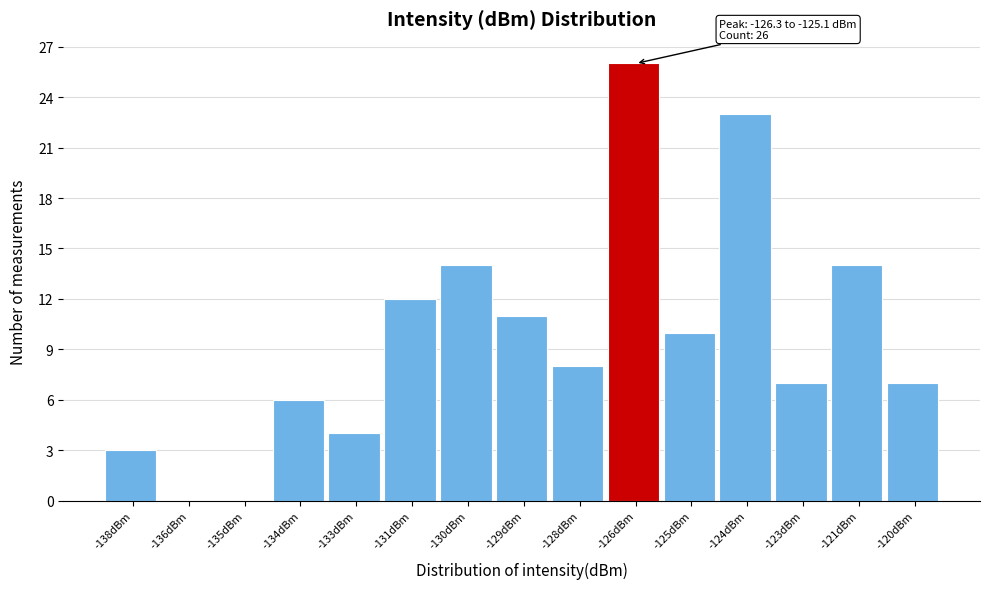

Reading left to right, list all the values displayed in this chart.

-138dBm=3	-136dBm=0	-135dBm=0	-134dBm=6	-133dBm=4	-131dBm=12	-130dBm=14	-129dBm=11	-128dBm=8	-126dBm=26	-125dBm=10	-124dBm=23	-123dBm=7	-121dBm=14	-120dBm=7